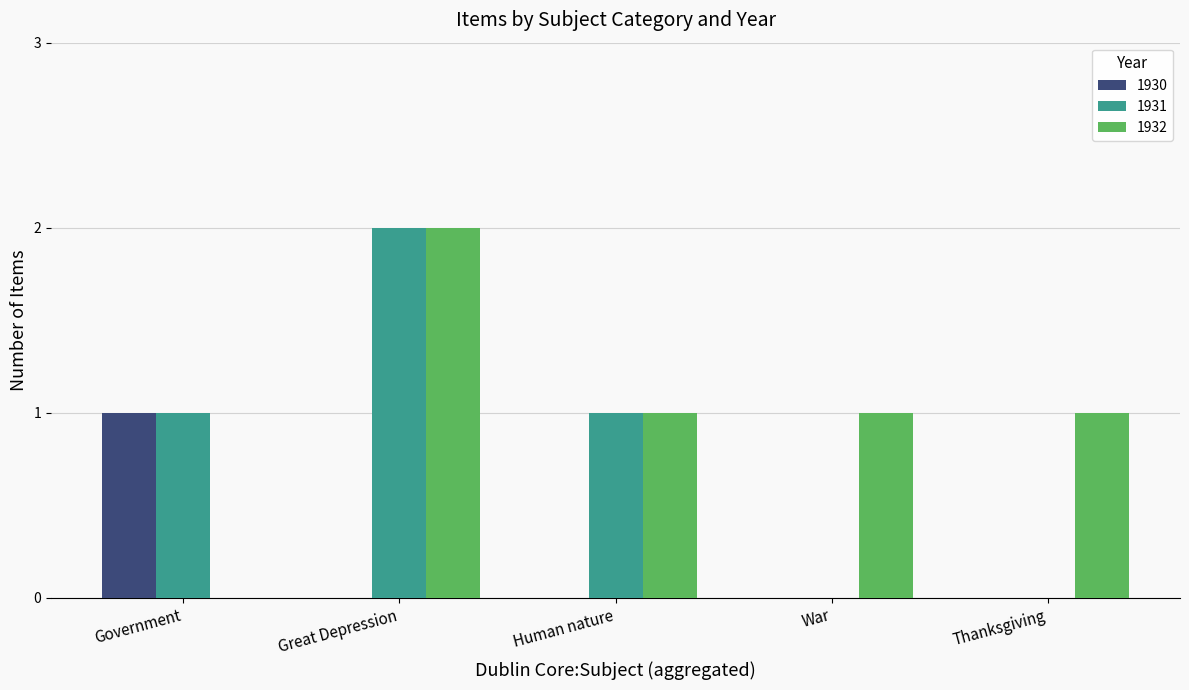

Is the value of 1931 at Great Depression greater than the value of 1930 at Thanksgiving?

Yes